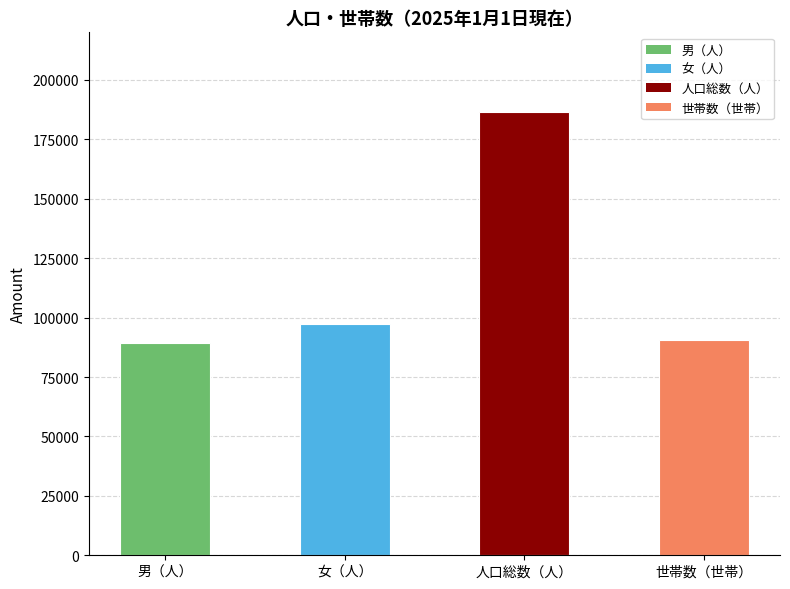

What value does the data have at 女（人）, to the nearest 50?

97300